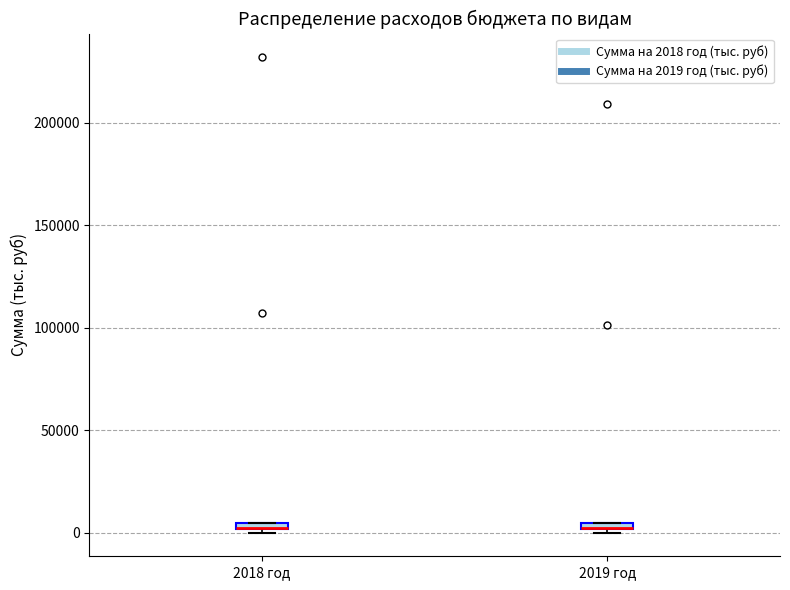

Where is the lower edge of the box for 2018 год on the y-axis? The values are not printed on the chart, so give them approximately, as read against the axis.

0